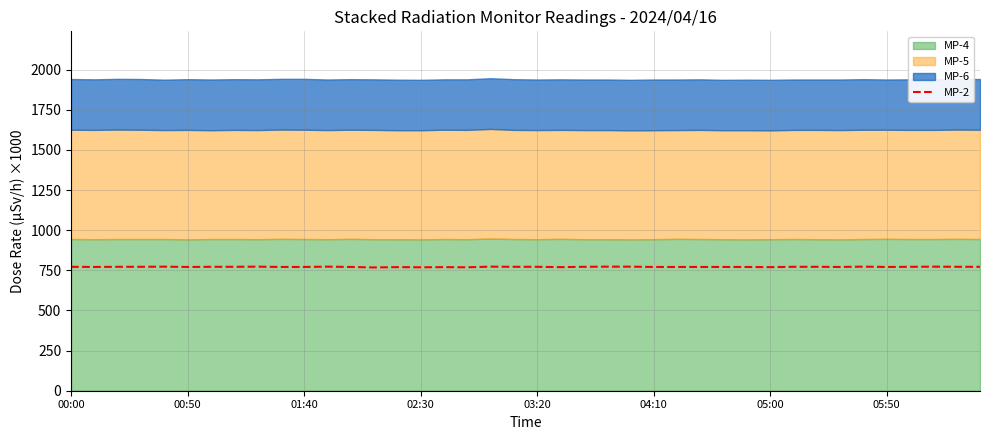

What is the maximum value for MP-2?

773